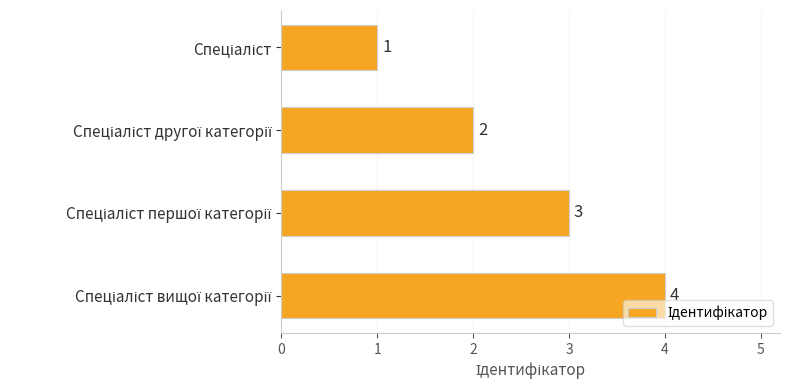

Count the values in the range 2 to 4.

3